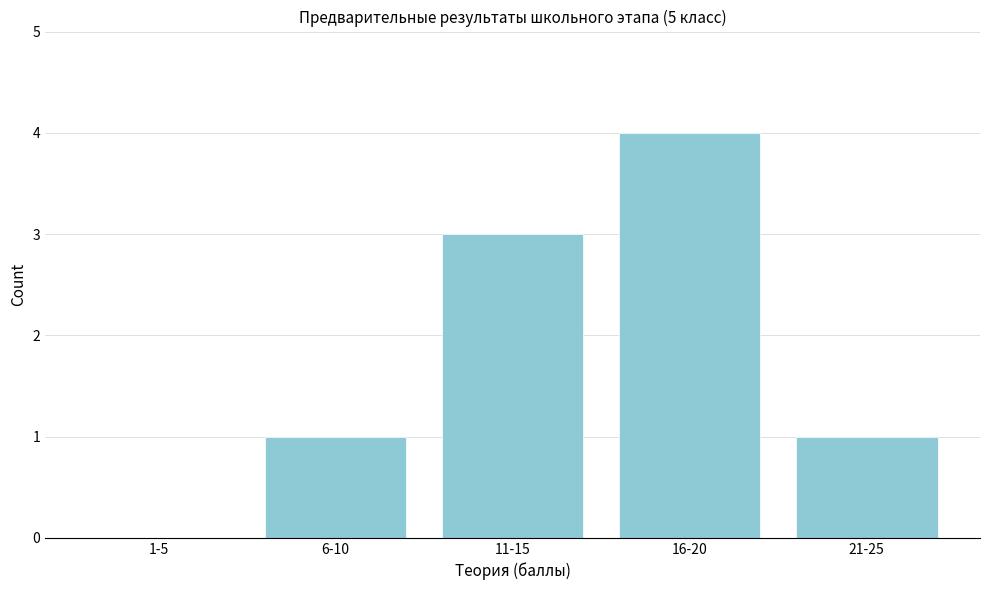

Reading right to left, extract all data points from this chart.

21-25=1	16-20=4	11-15=3	6-10=1	1-5=0